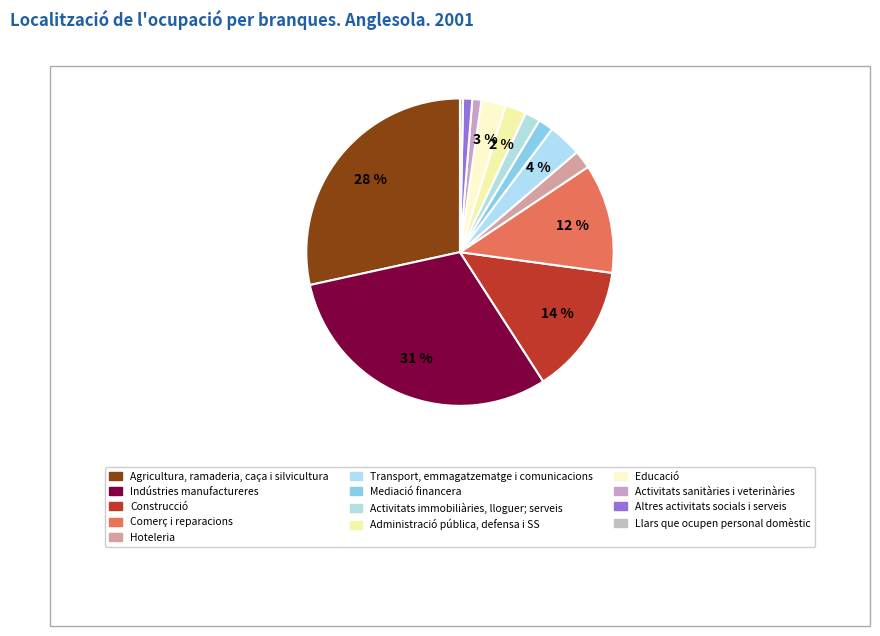

Between Comerç i reparacions and Administració pública, defensa i SS, which is larger?

Comerç i reparacions